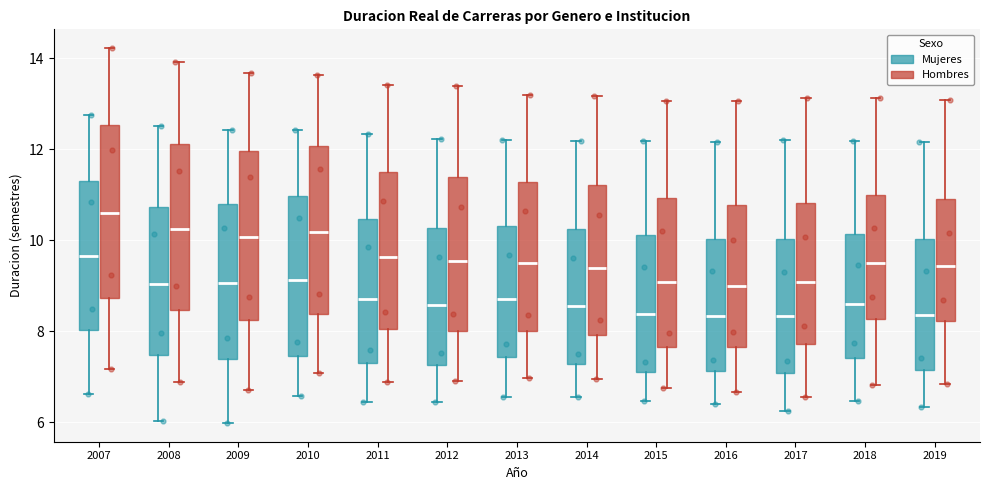

Reading left to right, read every box against the y-axis: the position of its median line, the range the box covers, and the ends of its whiskers. The values are not printed on the chart, so give them approximately, as read against the axis.

2007 (Mujeres): median 9.6, box 8.0 to 11.4, whiskers 6.6 to 12.8
2007 (Hombres): median 10.6, box 8.8 to 12.6, whiskers 7.2 to 14.2
2008 (Mujeres): median 9.0, box 7.4 to 10.8, whiskers 6.0 to 12.6
2008 (Hombres): median 10.2, box 8.4 to 12.2, whiskers 6.8 to 14.0
2009 (Mujeres): median 9.0, box 7.4 to 10.8, whiskers 6.0 to 12.4
2009 (Hombres): median 10.0, box 8.2 to 12.0, whiskers 6.8 to 13.6
2010 (Mujeres): median 9.2, box 7.4 to 11.0, whiskers 6.6 to 12.4
2010 (Hombres): median 10.2, box 8.4 to 12.0, whiskers 7.0 to 13.6
2011 (Mujeres): median 8.8, box 7.4 to 10.4, whiskers 6.4 to 12.4
2011 (Hombres): median 9.6, box 8.0 to 11.4, whiskers 6.8 to 13.4
2012 (Mujeres): median 8.6, box 7.2 to 10.2, whiskers 6.4 to 12.2
2012 (Hombres): median 9.6, box 8.0 to 11.4, whiskers 7.0 to 13.4
2013 (Mujeres): median 8.8, box 7.4 to 10.4, whiskers 6.6 to 12.2
2013 (Hombres): median 9.4, box 8.0 to 11.2, whiskers 7.0 to 13.2
2014 (Mujeres): median 8.6, box 7.2 to 10.2, whiskers 6.6 to 12.2
2014 (Hombres): median 9.4, box 8.0 to 11.2, whiskers 7.0 to 13.2
2015 (Mujeres): median 8.4, box 7.2 to 10.2, whiskers 6.4 to 12.2
2015 (Hombres): median 9.0, box 7.6 to 11.0, whiskers 6.8 to 13.0
2016 (Mujeres): median 8.4, box 7.2 to 10.0, whiskers 6.4 to 12.2
2016 (Hombres): median 9.0, box 7.6 to 10.8, whiskers 6.6 to 13.0
2017 (Mujeres): median 8.4, box 7.0 to 10.0, whiskers 6.2 to 12.2
2017 (Hombres): median 9.0, box 7.8 to 10.8, whiskers 6.6 to 13.2
2018 (Mujeres): median 8.6, box 7.4 to 10.2, whiskers 6.4 to 12.2
2018 (Hombres): median 9.6, box 8.2 to 11.0, whiskers 6.8 to 13.2
2019 (Mujeres): median 8.4, box 7.2 to 10.0, whiskers 6.4 to 12.2
2019 (Hombres): median 9.4, box 8.2 to 10.8, whiskers 6.8 to 13.0